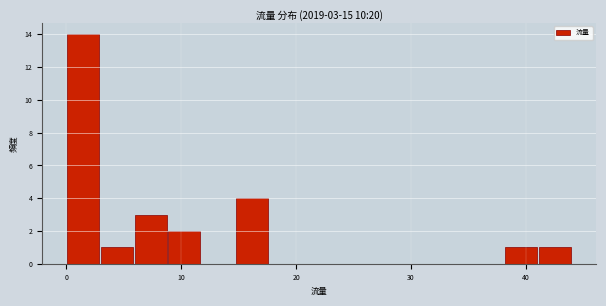

Around what value on the x-axis is the tallest bar? Give the approximate position of its centre, as read against the axis.

1